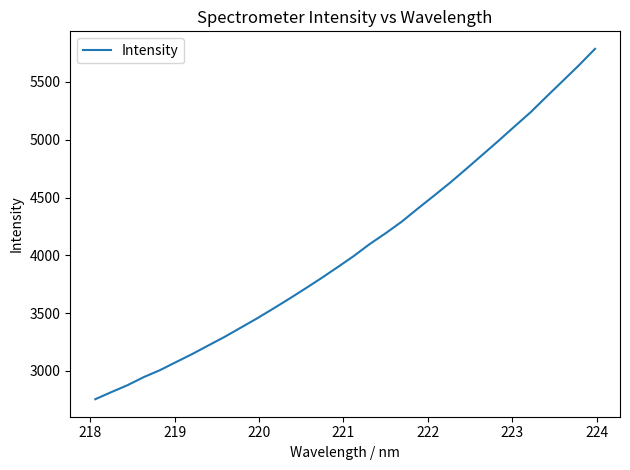

What is the minimum value shown in the chart?

2756.0